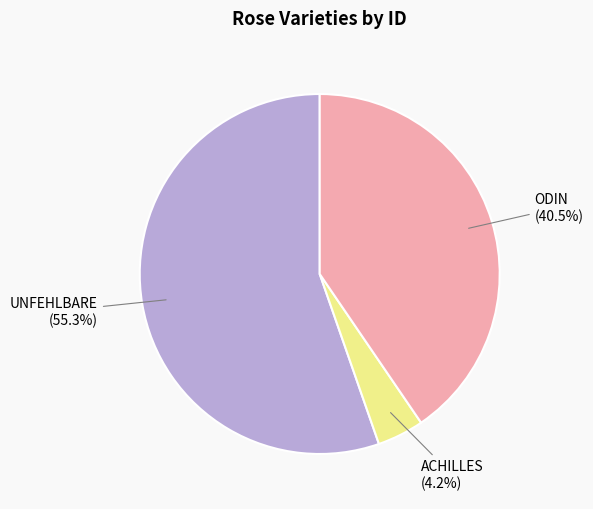

Is there a majority slice in this chart?

Yes